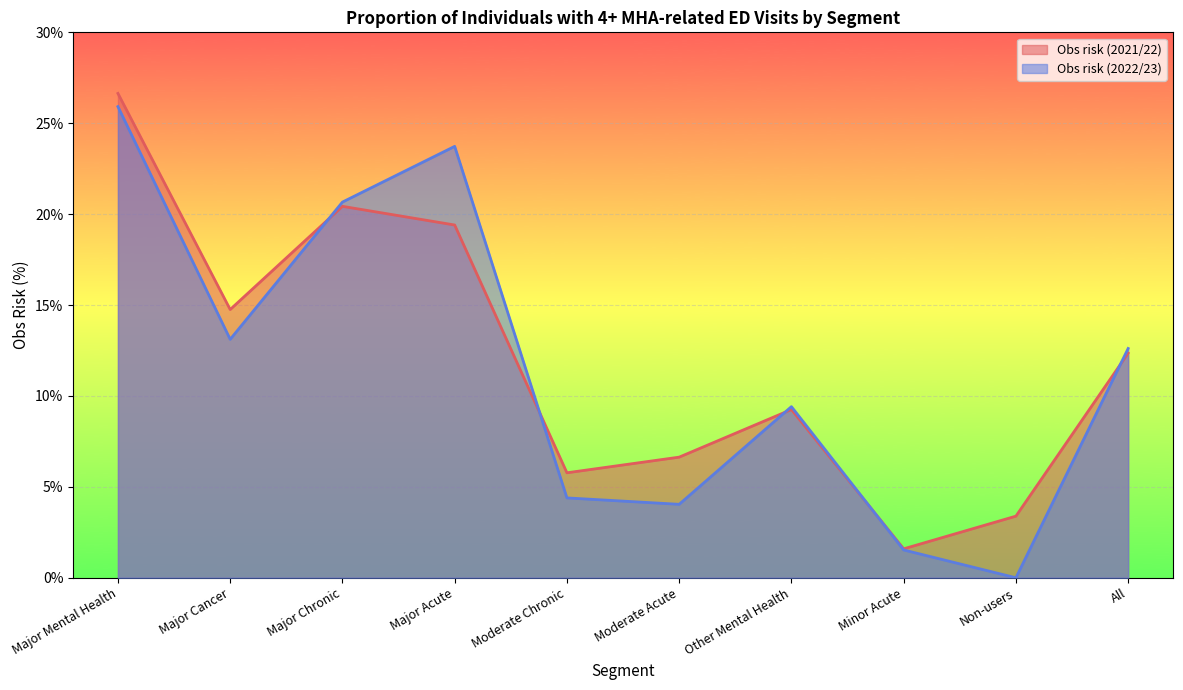

True or false: Obs risk (2022/23) has more than 2 interior local peaks.

False